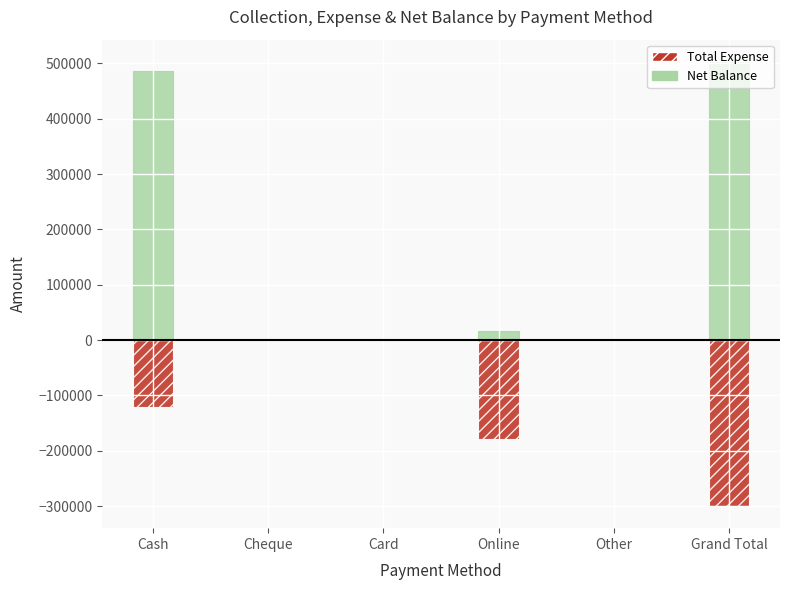

Which series has the largest total across all categories?

Net Balance